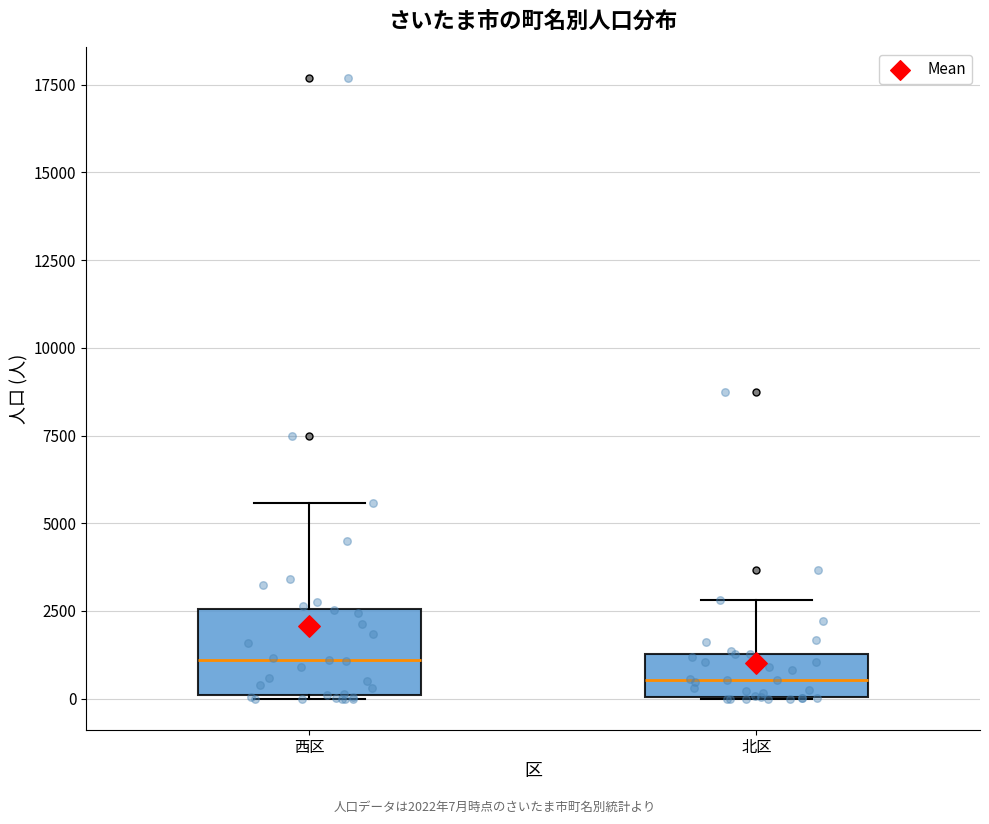

Which box's median line is the highest?

西区